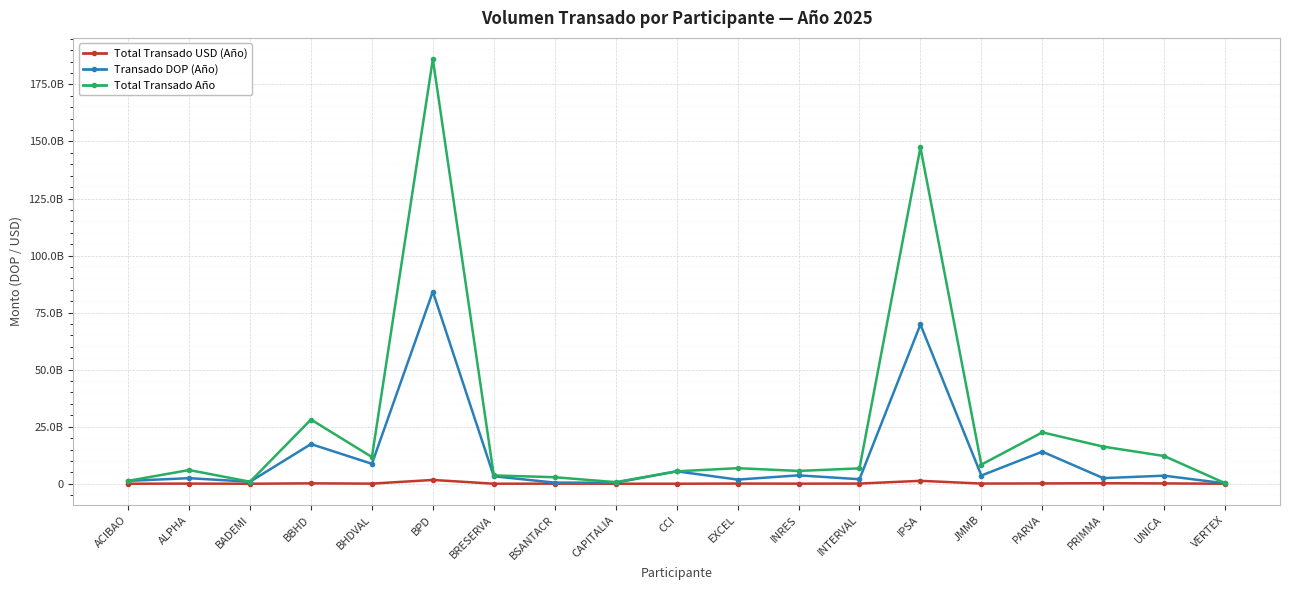

How many interior local valleys does the Total Transado USD (Año) series have?

6